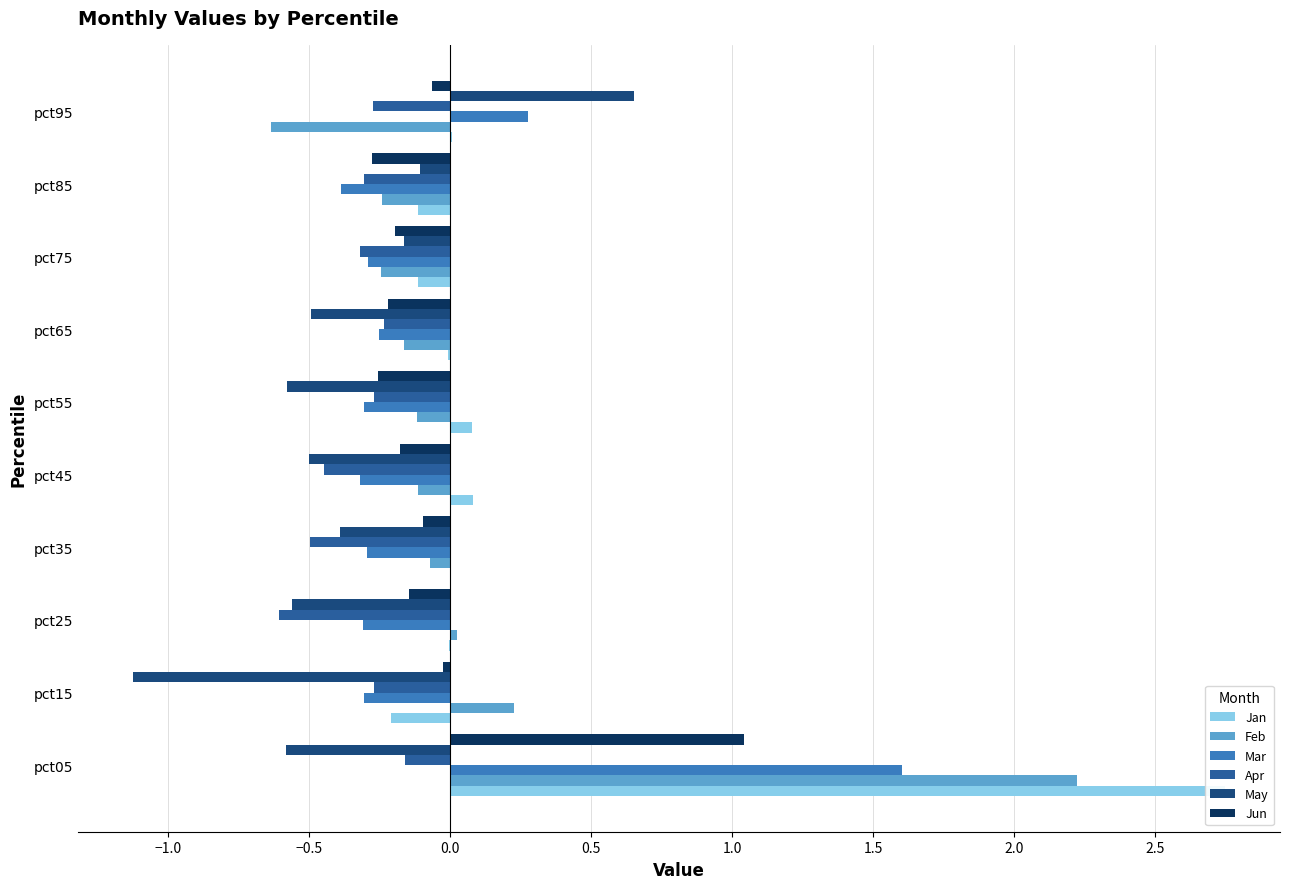

What is the average value of the Mar series?

-0.1